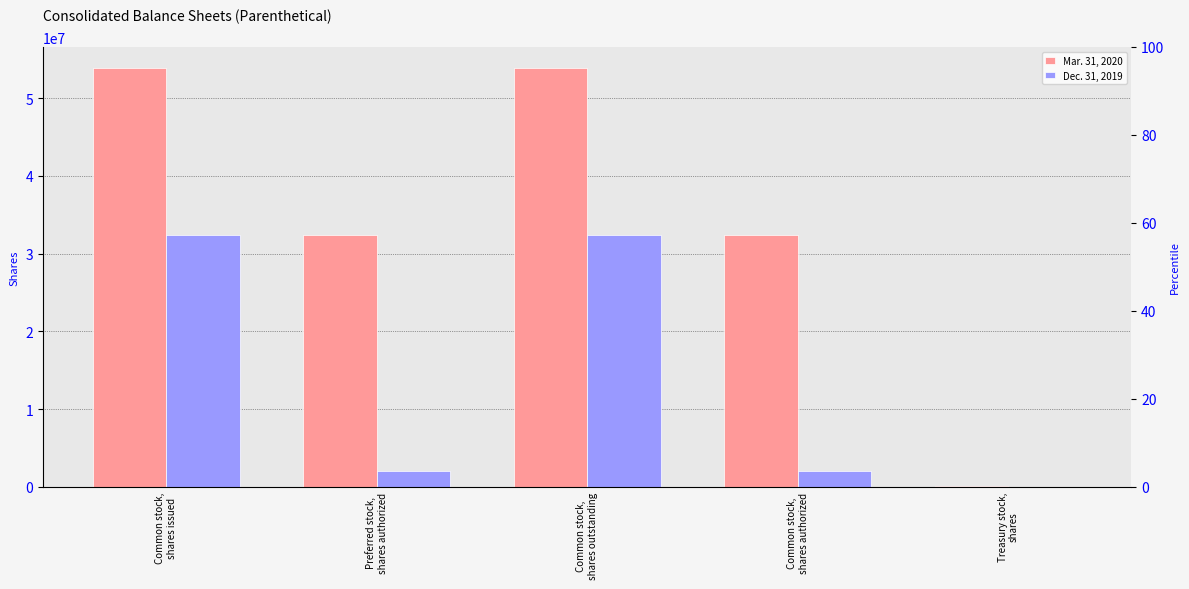

What is the total value across all series at Common stock,
shares outstanding?

86207329